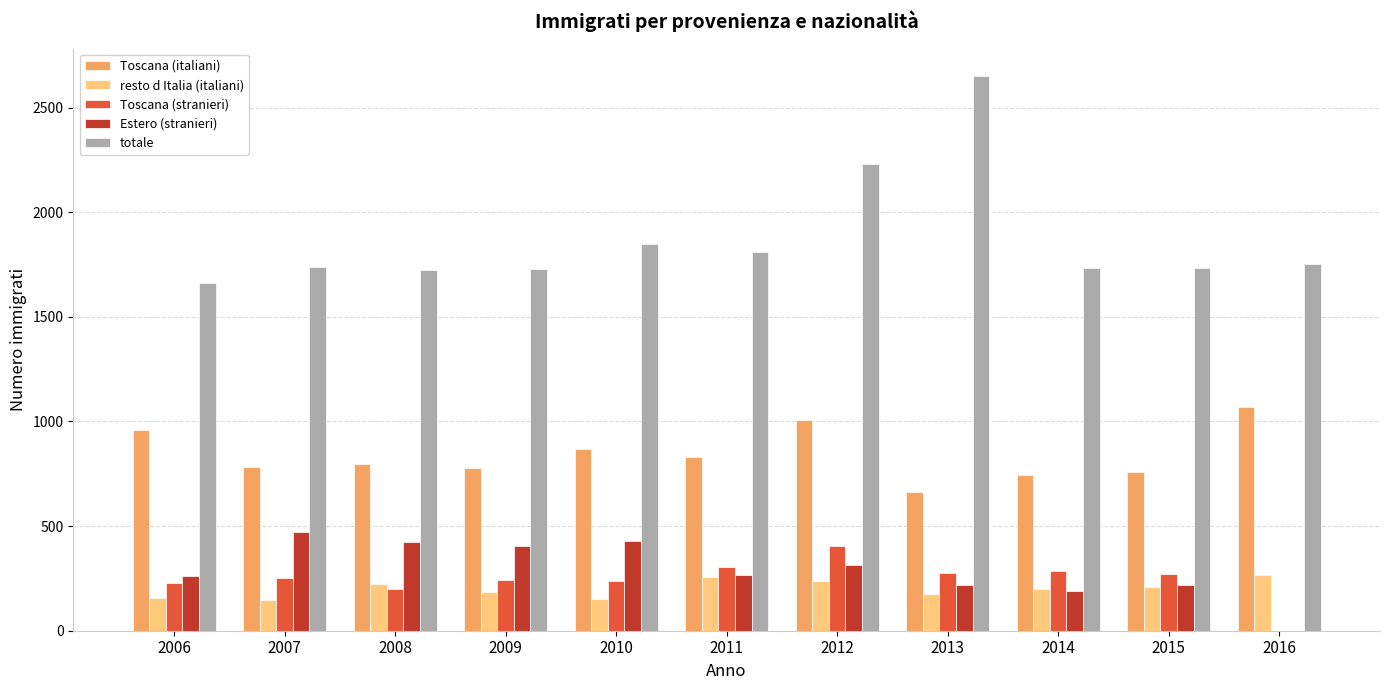

How many groups of bars are there?

11